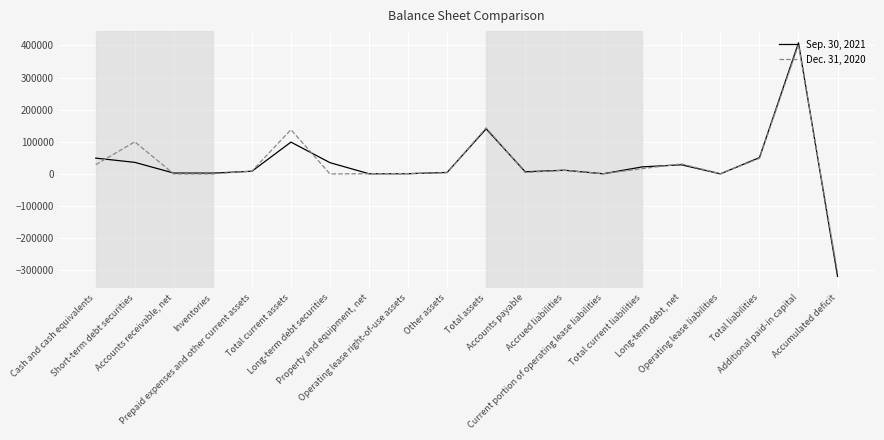

What is the minimum value shown in the chart?

-318649